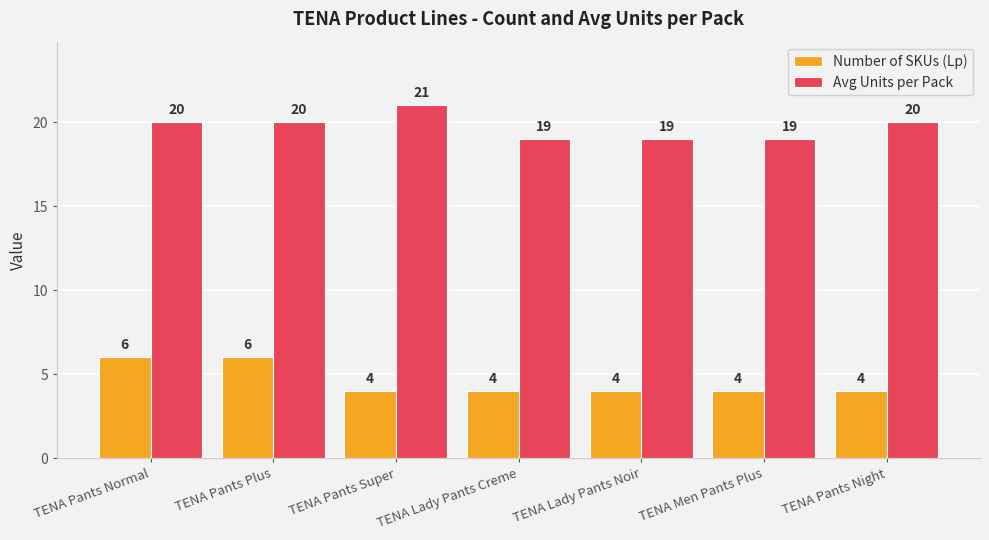

Which category has the highest value across all series?

TENA Pants Super